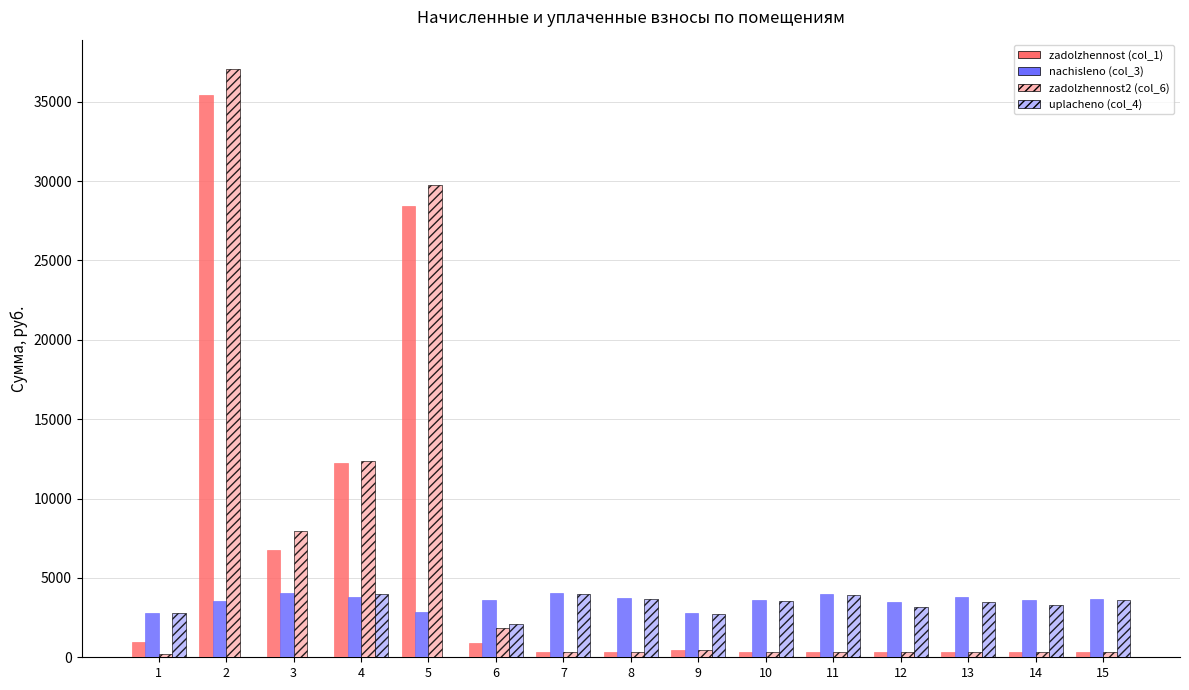

How many data points in nachisleno (col_3) are above 3638?

8